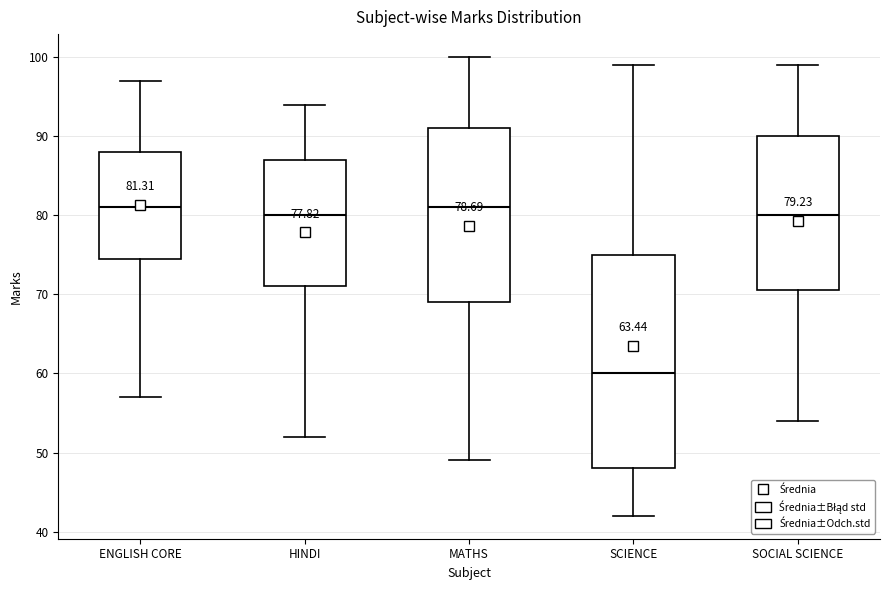

Which box's median line is the lowest?

SCIENCE